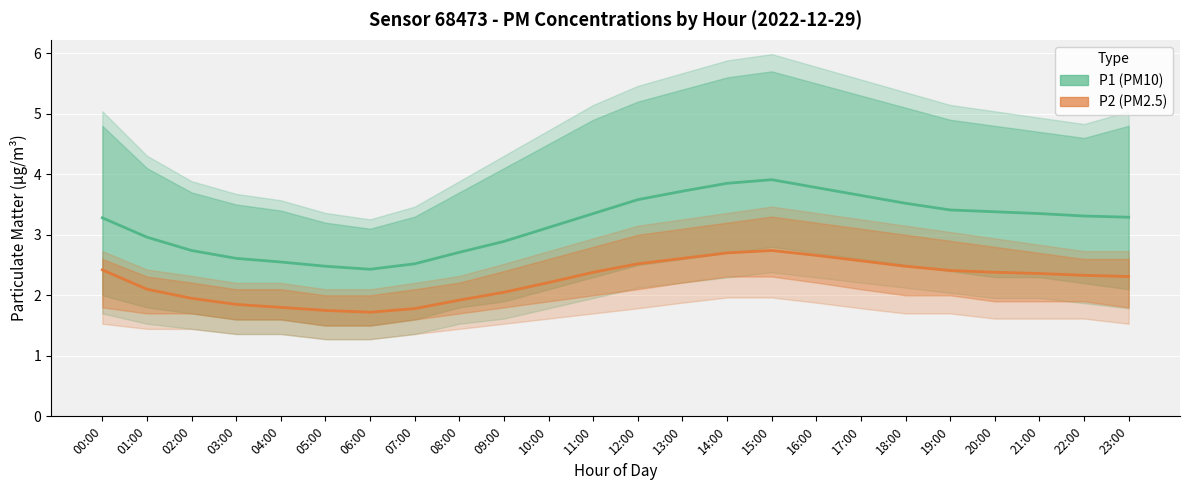

Reading left to right, transcribe all the data shown in this chart.

P1 (PM10): 3.3	3.0	2.7	2.6	2.5	2.5	2.4	2.5	2.7	2.9	3.1	3.4	3.6	3.7	3.9	3.9	3.8	3.6	3.5	3.4	3.4	3.4	3.3	3.3
P2 (PM2.5): 2.4	2.1	1.9	1.9	1.8	1.8	1.7	1.8	1.9	2.0	2.2	2.4	2.5	2.6	2.7	2.7	2.7	2.6	2.5	2.4	2.4	2.4	2.3	2.3